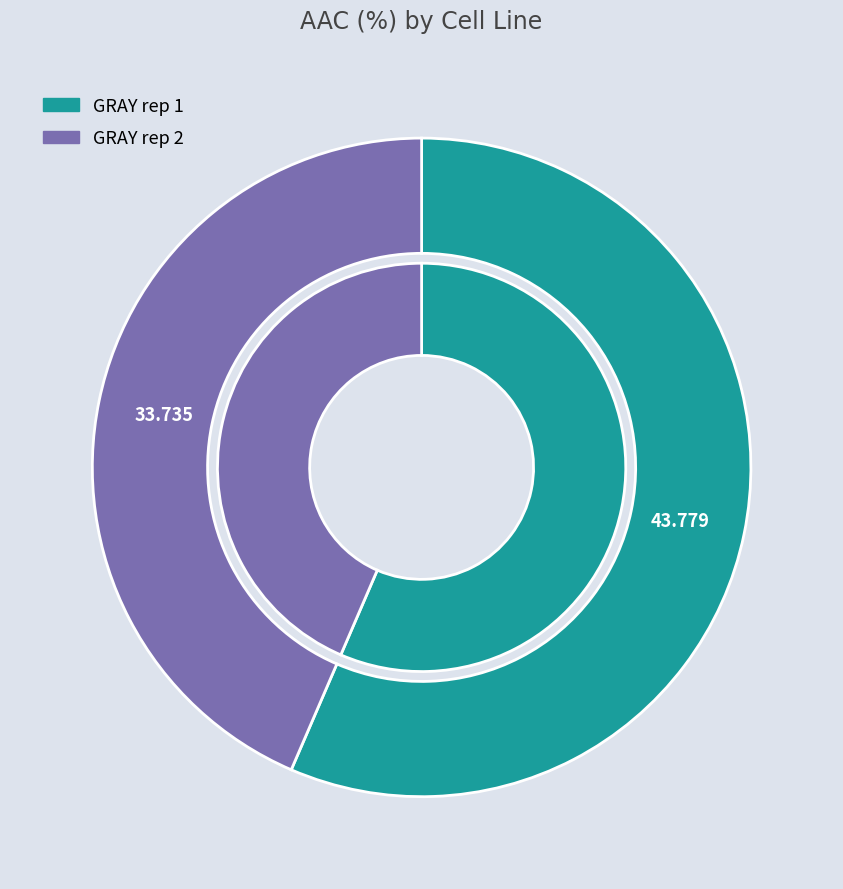

Which category accounts for the majority?

GRAY rep 1